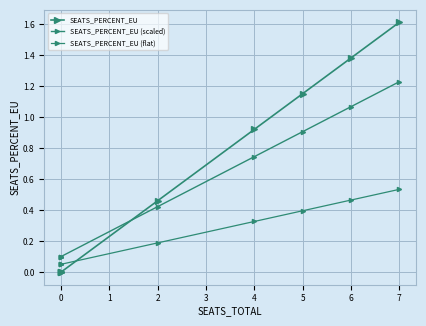

After their last crossing, which series has the higher values: SEATS_PERCENT_EU (flat) or SEATS_PERCENT_EU?

SEATS_PERCENT_EU